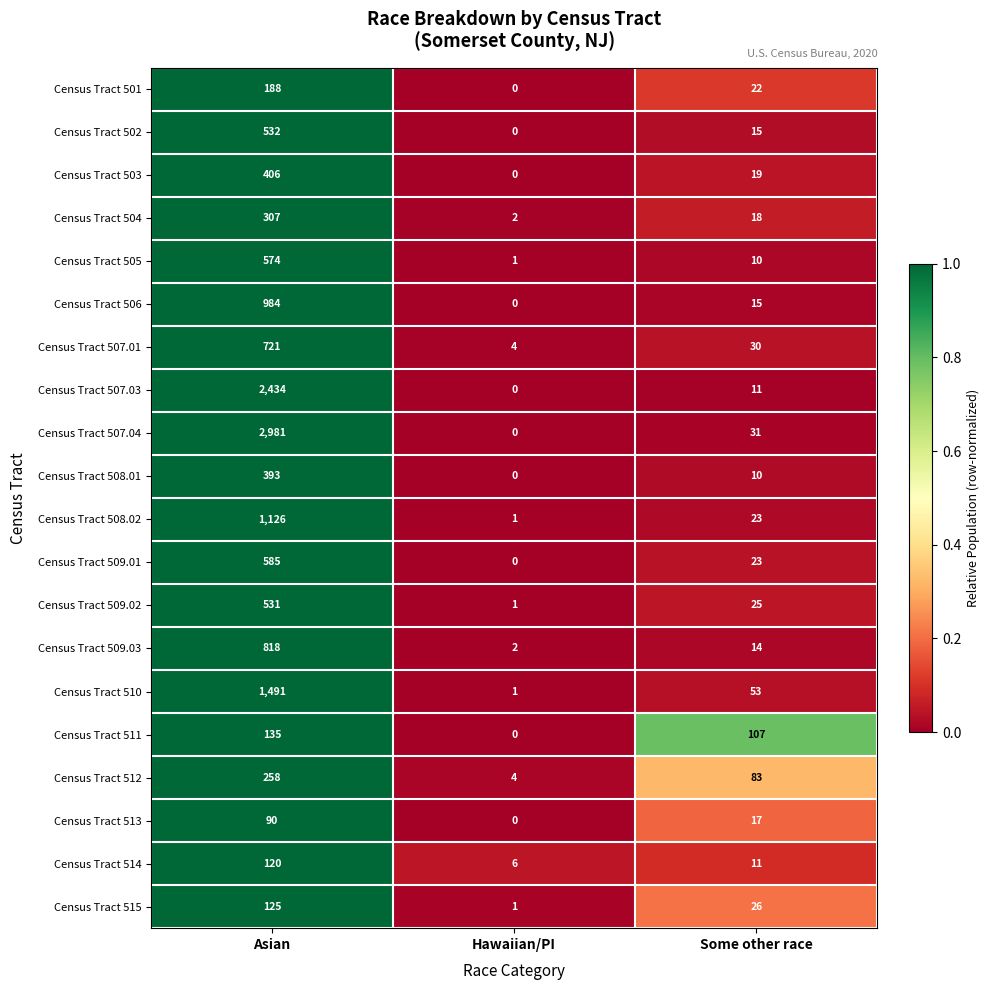

The Census Tract 507.03 series shows 1615 at Hawaiian/PI. True or false?

False